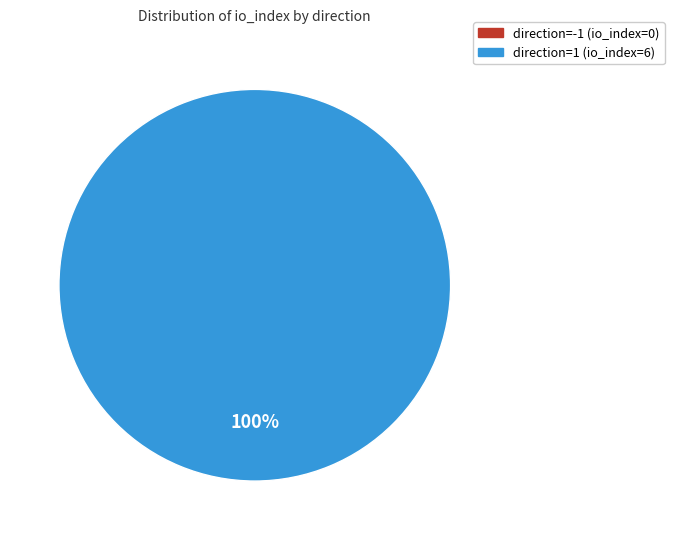

What portion of the pie excludes direction=-1 (io_index=0)?

100.0%